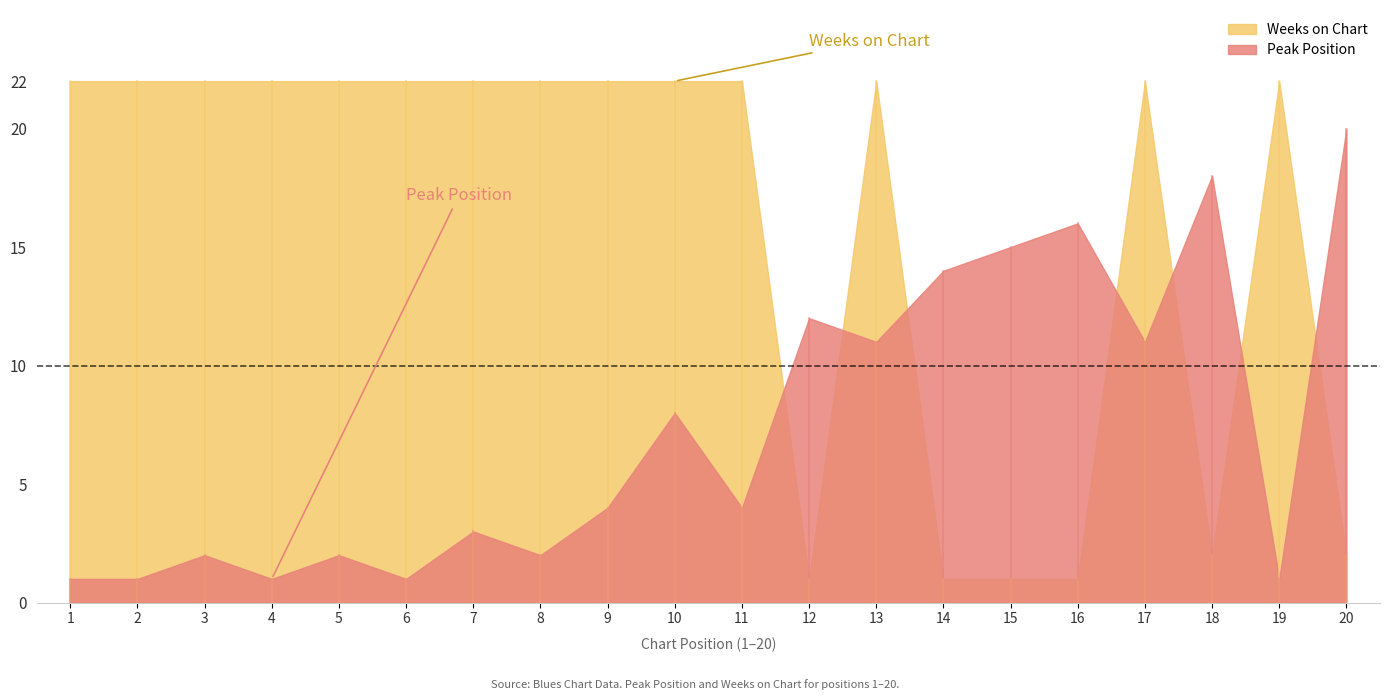

What is the minimum value shown in the chart?

1